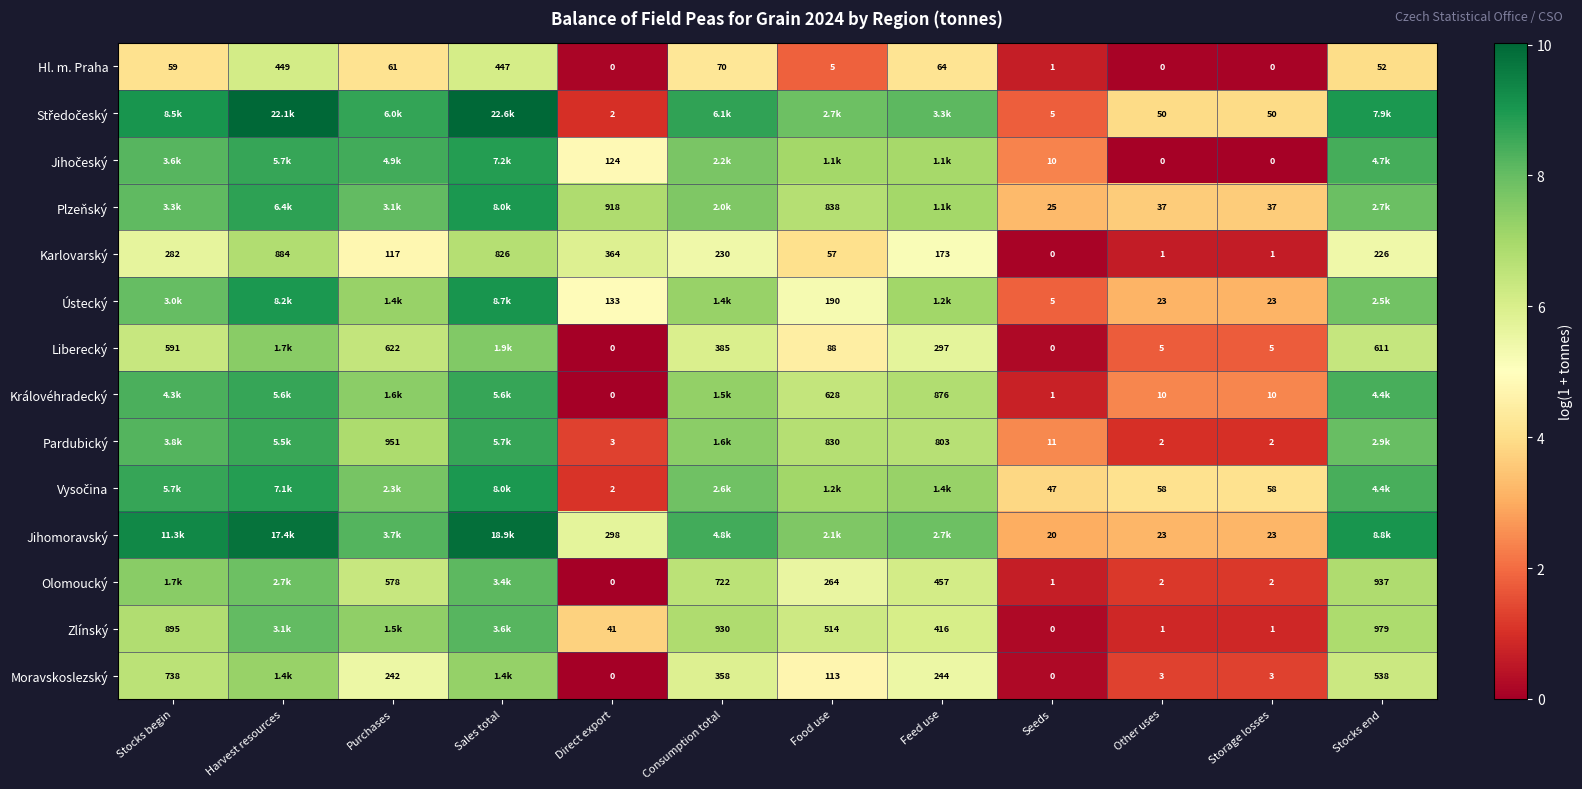

At how many categories does at least one series exceed 0?

12